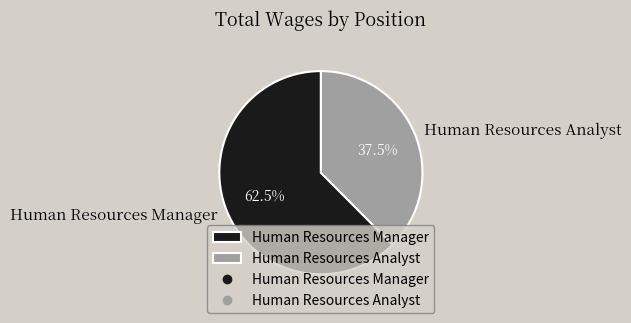

Rank the categories by value from highest to lowest.

Human Resources Manager, Human Resources Analyst